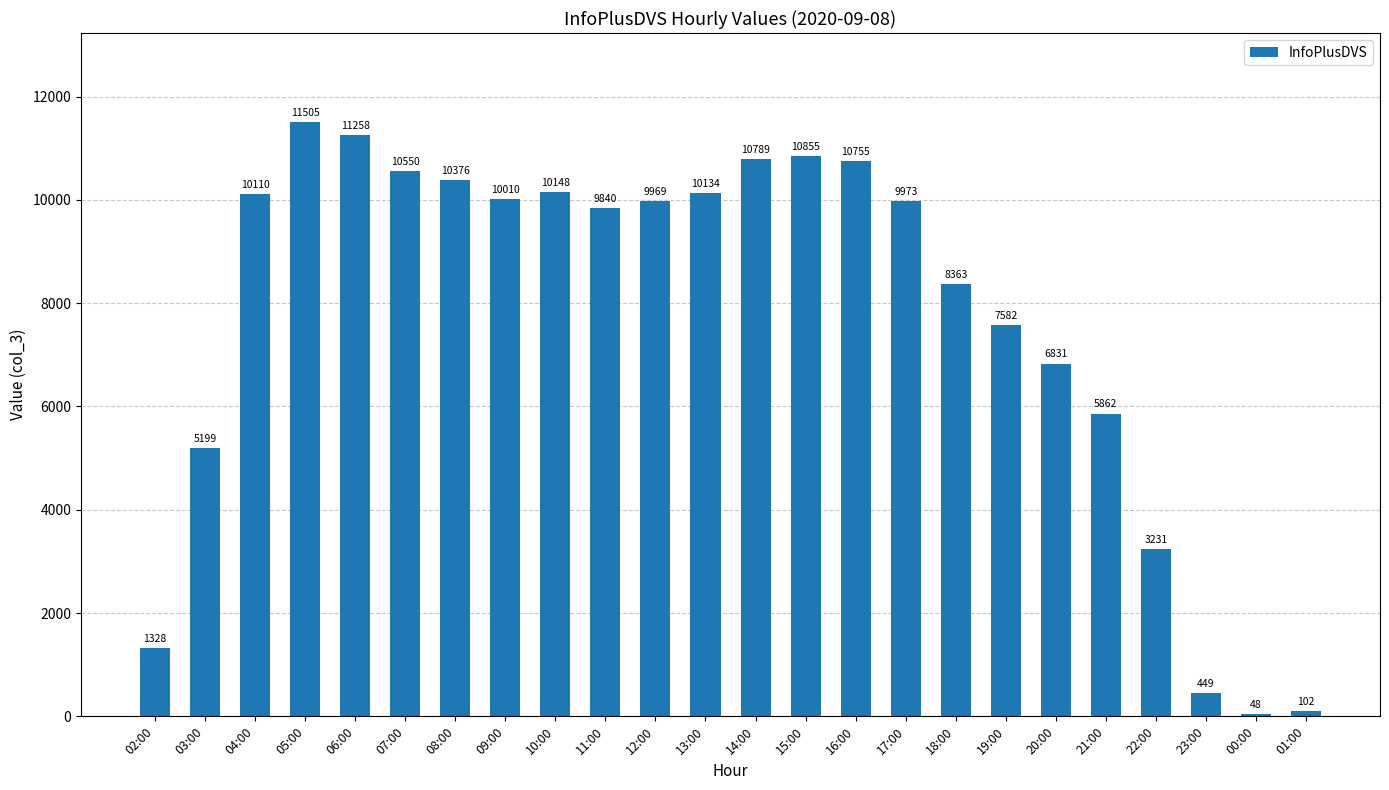

Count the number of data series in this chart.

1